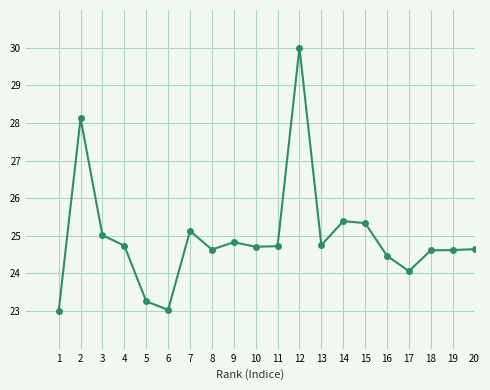

True or false: the data shows 24.7 at 10.

True